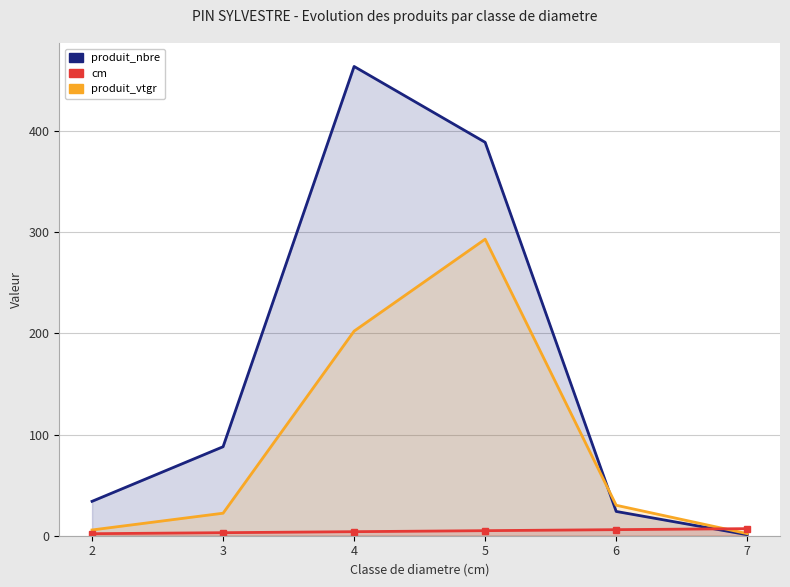

What is the value of the produit_vtgr point at the 2nd from the left?

22.3